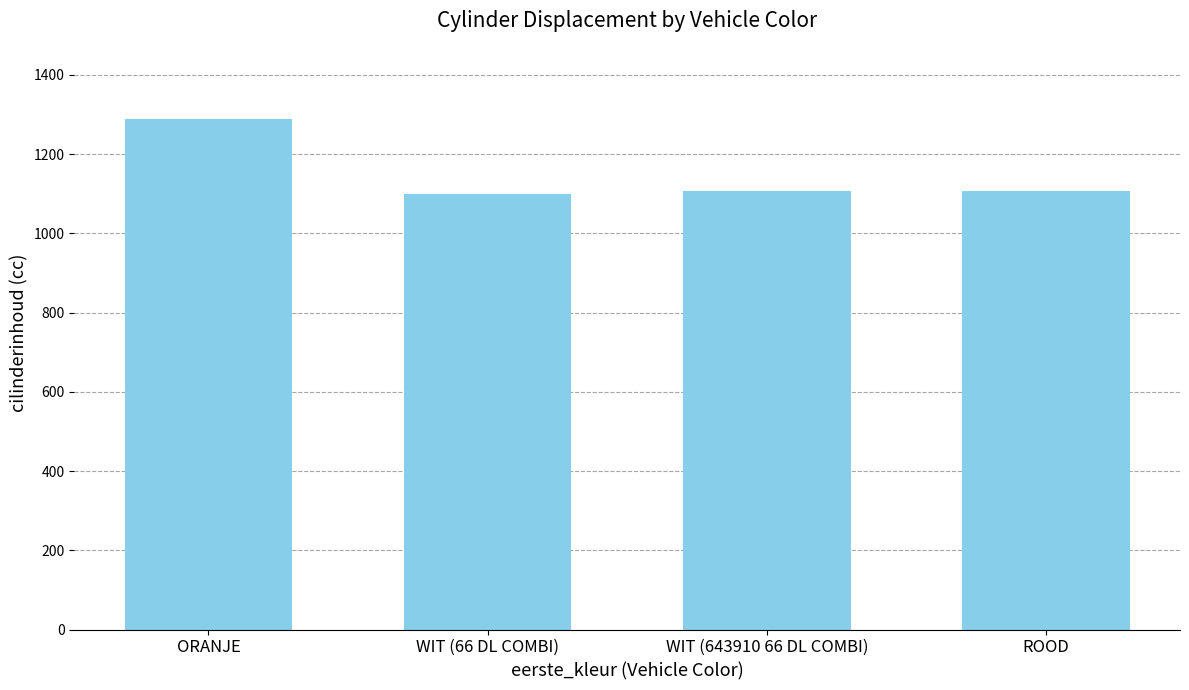

Count the number of data series in this chart.

1